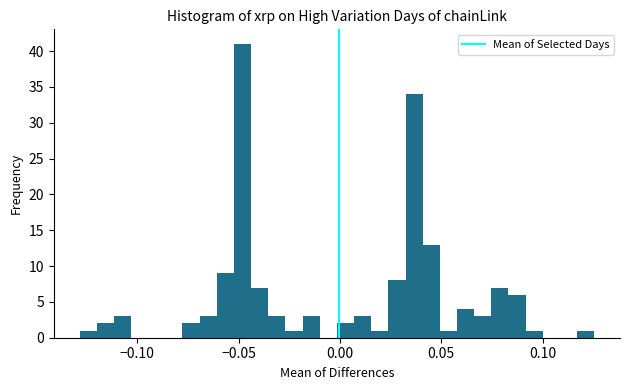

Around what value on the x-axis is the tallest bar? Give the approximate position of its centre, as read against the axis.

-0.050